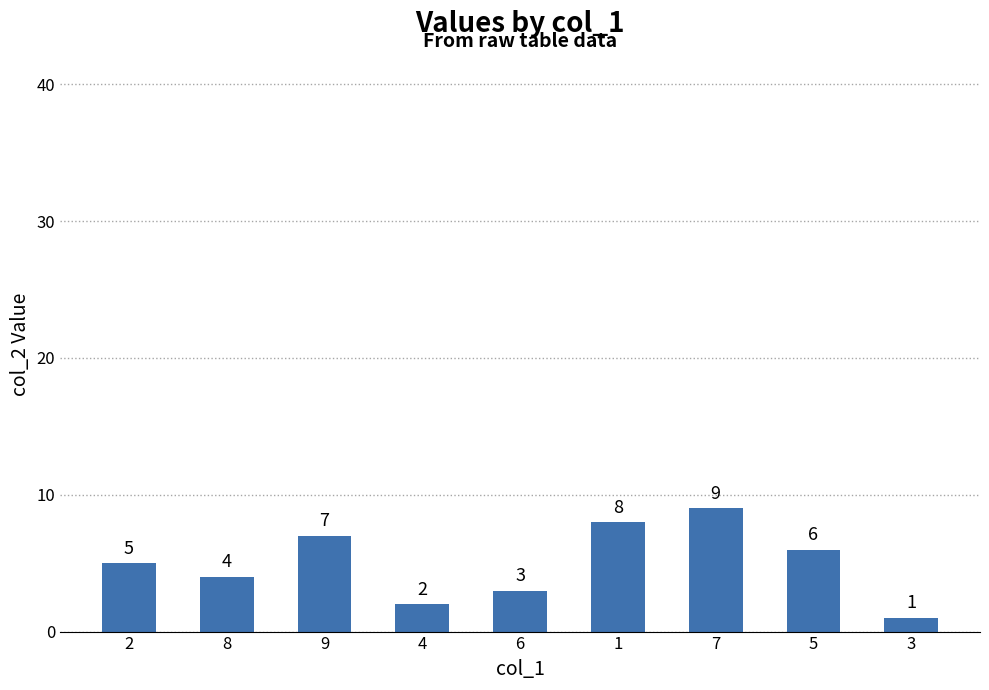

List the labels in order of value, smallest first.

3, 4, 6, 8, 2, 5, 9, 1, 7